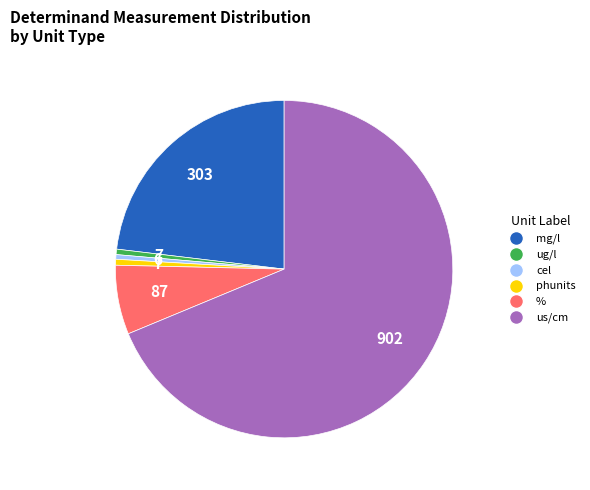

Is there any slice that represents more than half of the pie?

Yes